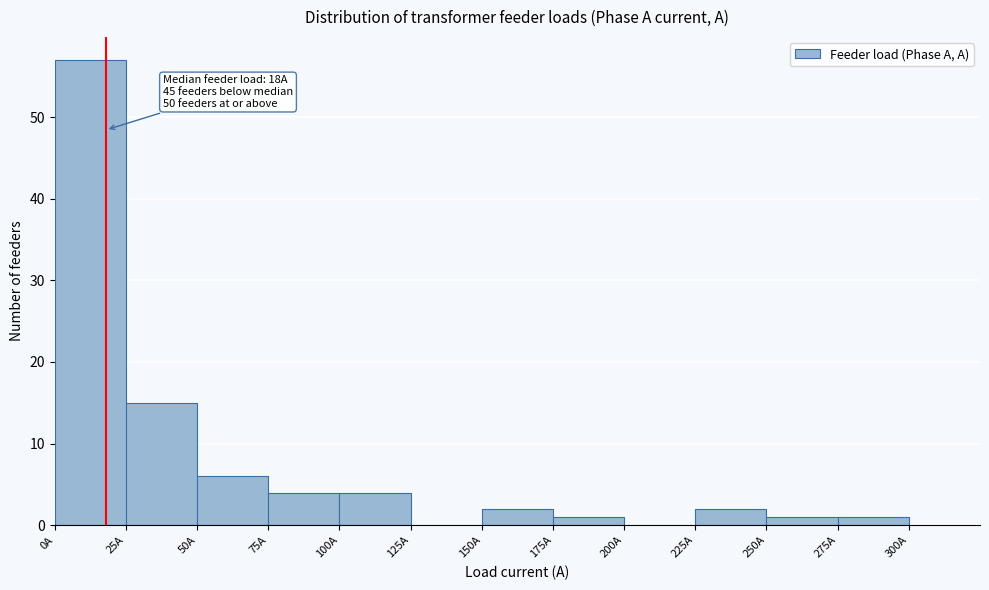

Which range on the x-axis has the tallest bar?

0 to 25